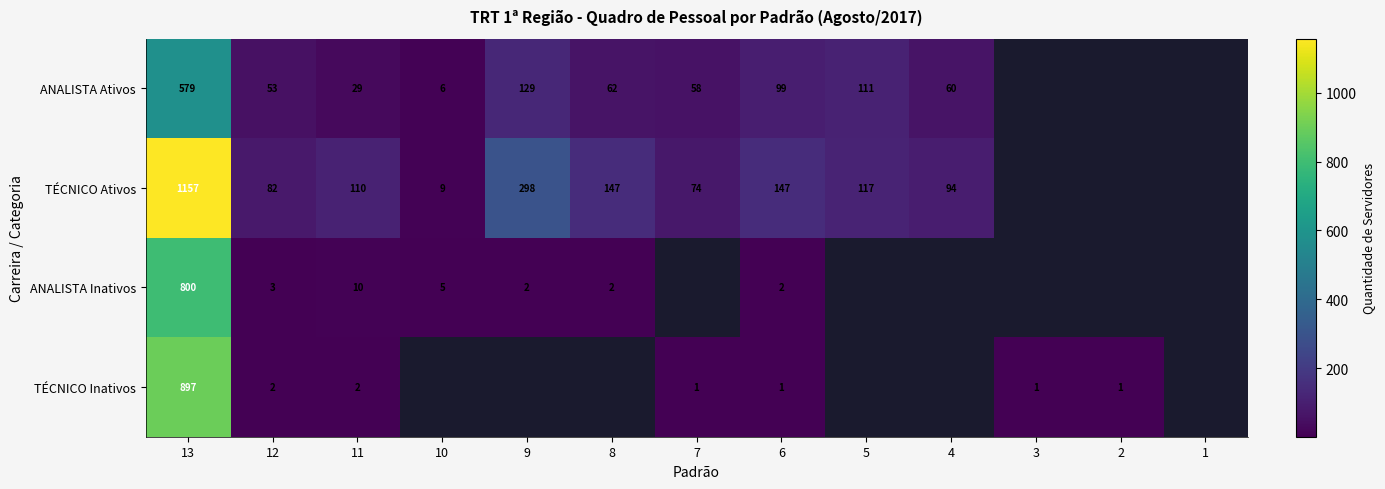

What is the total value across all series at 6?

249